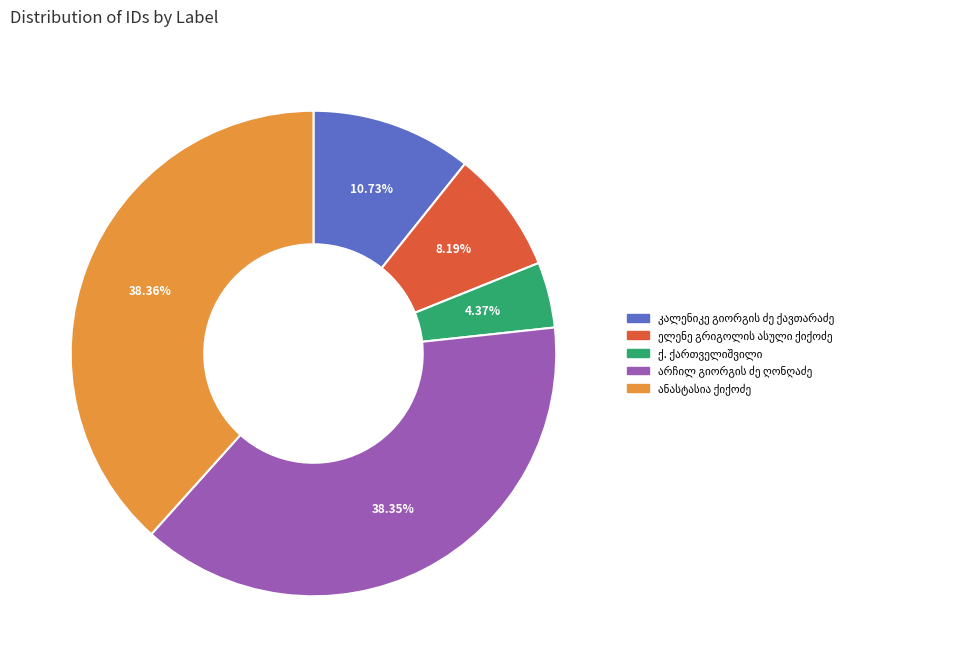

Is there any slice that represents more than half of the pie?

No